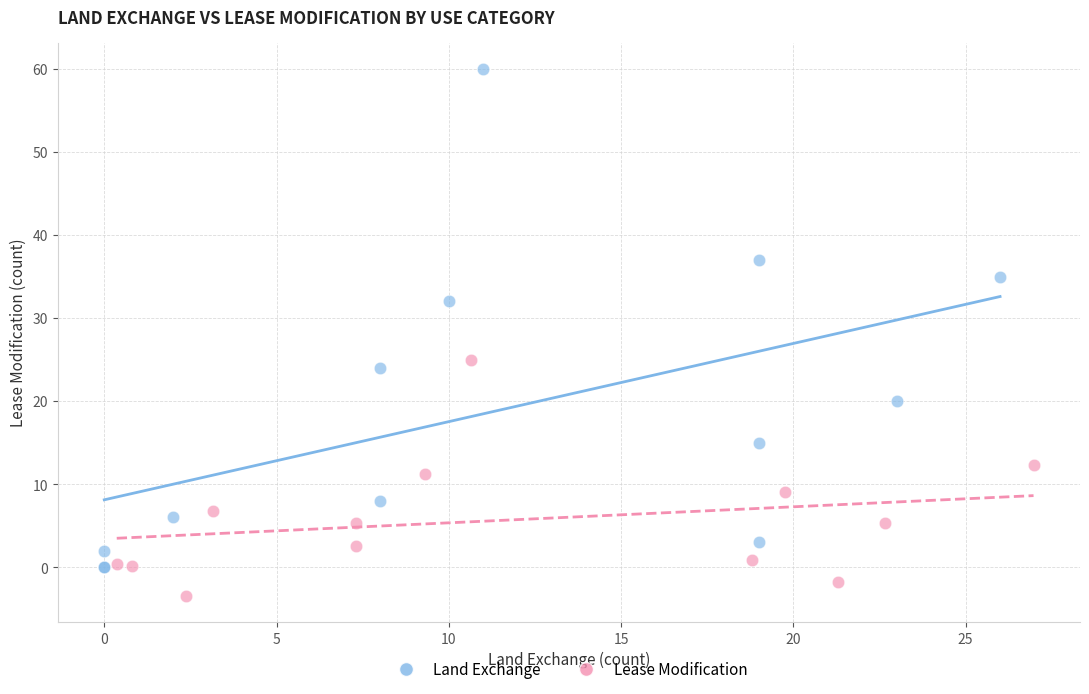

Which series has the largest Y range (max minus min)?

Land Exchange